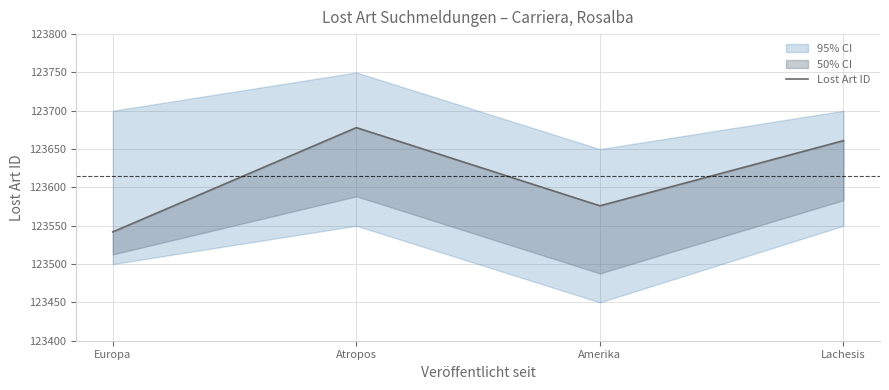

What is the smallest value displayed?

123542